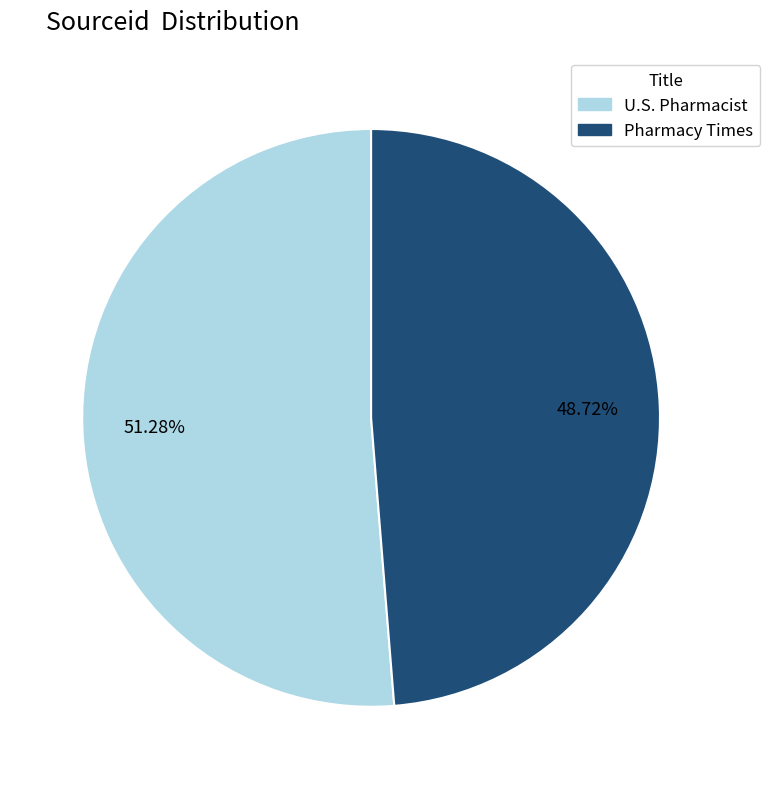

Which category has the smallest portion of the pie?

Pharmacy Times